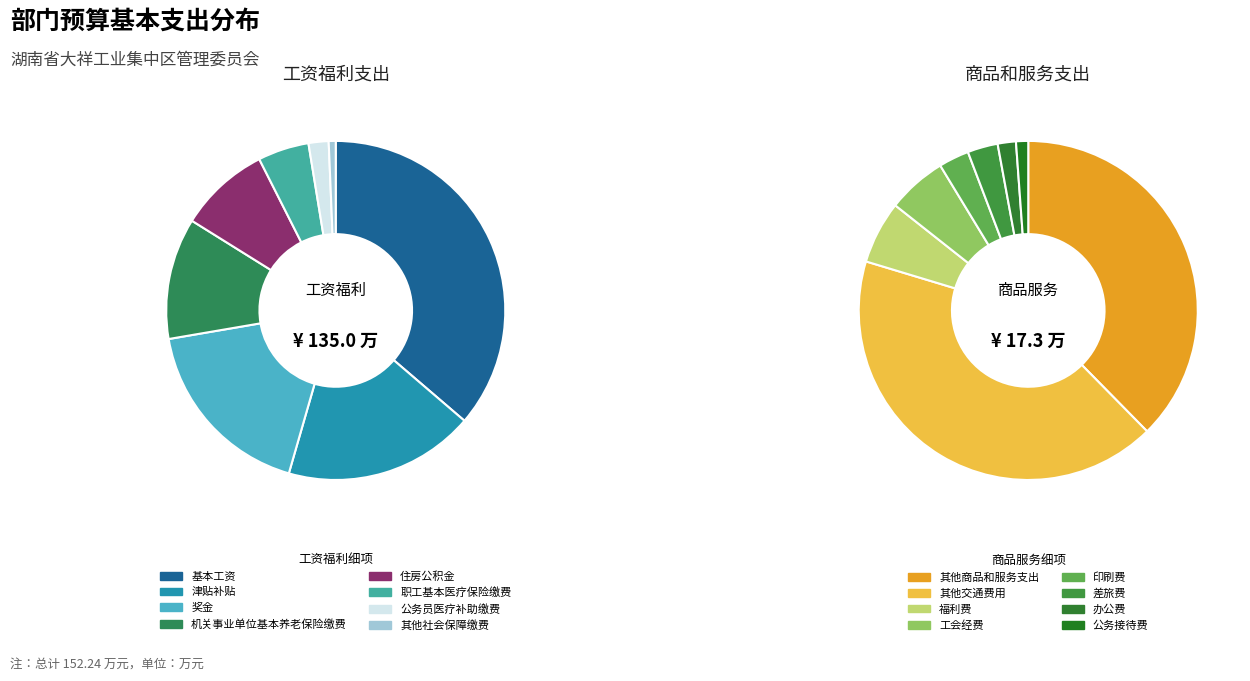

Which has a higher value, 工资福利支出 or 商品和服务支出?

工资福利支出